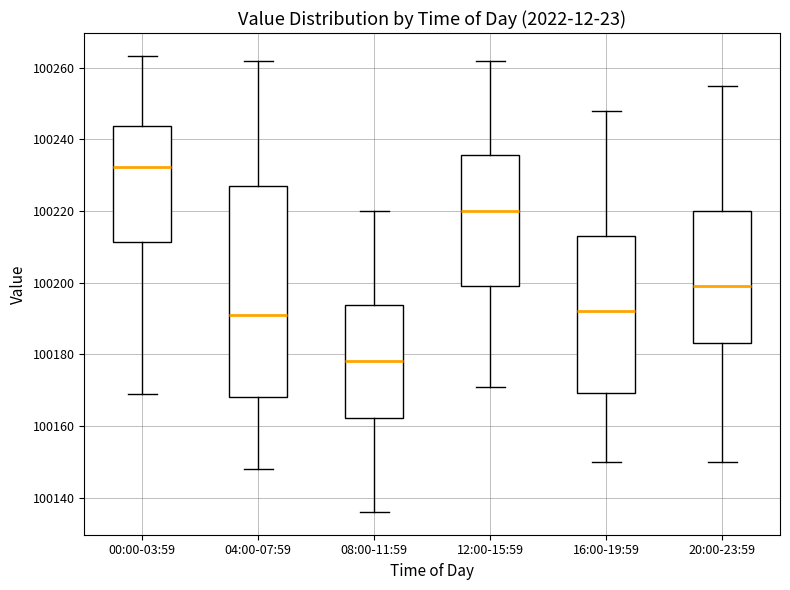

Reading left to right, transcribe this box plot: for each box, give where its median line is, the range the box spans, and where its two whiskers end, as read against the y-axis. The values are not printed on the chart, so give them approximately, as read against the axis.

00:00-03:59: median 100232, box 100212 to 100244, whiskers 100168 to 100264
04:00-07:59: median 100192, box 100168 to 100228, whiskers 100148 to 100262
08:00-11:59: median 100178, box 100162 to 100194, whiskers 100136 to 100220
12:00-15:59: median 100220, box 100200 to 100236, whiskers 100172 to 100262
16:00-19:59: median 100192, box 100170 to 100214, whiskers 100150 to 100248
20:00-23:59: median 100200, box 100184 to 100220, whiskers 100150 to 100256